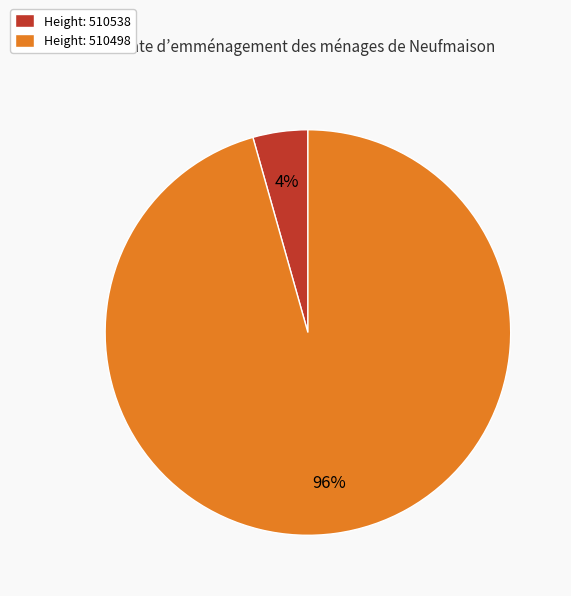

To the nearest percent, what percentage of the pie is Height: 510538?

4%